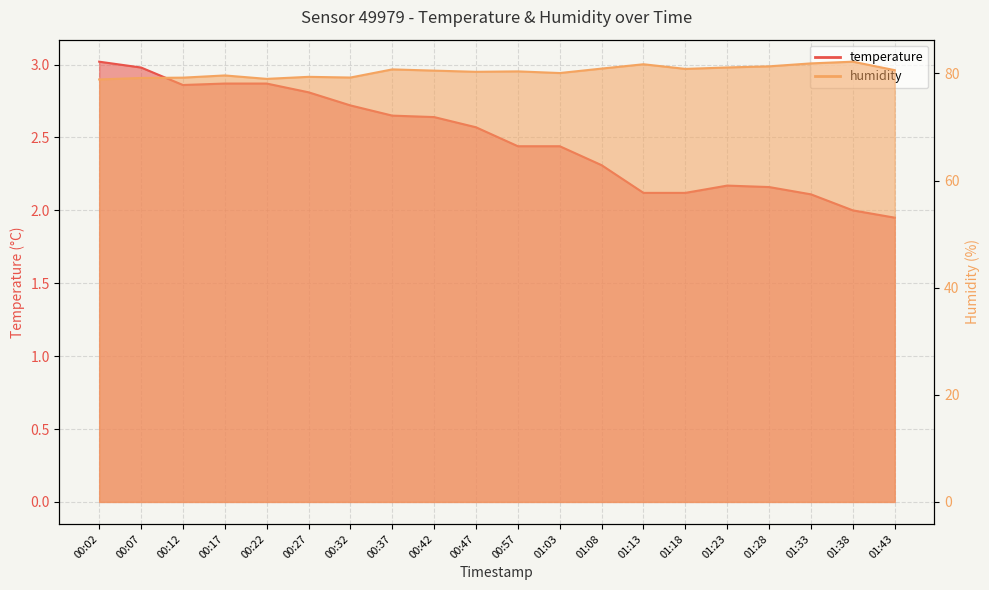

What is the difference between the highest and lowest values at 01:43?

78.7